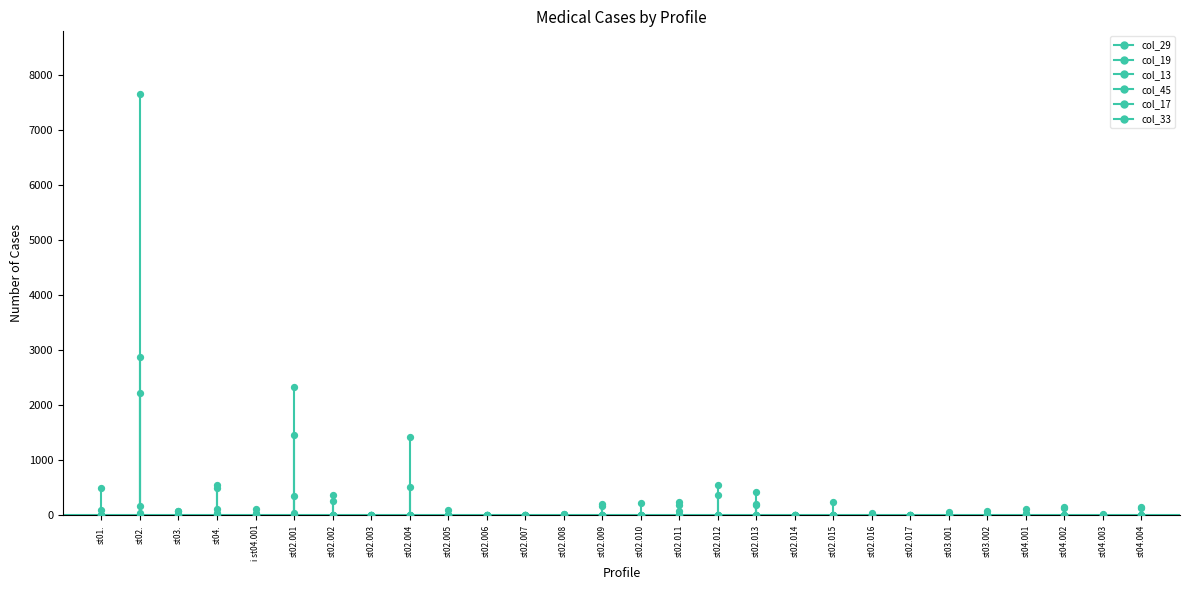

Which series reaches the minimum Y coordinate?

col_29